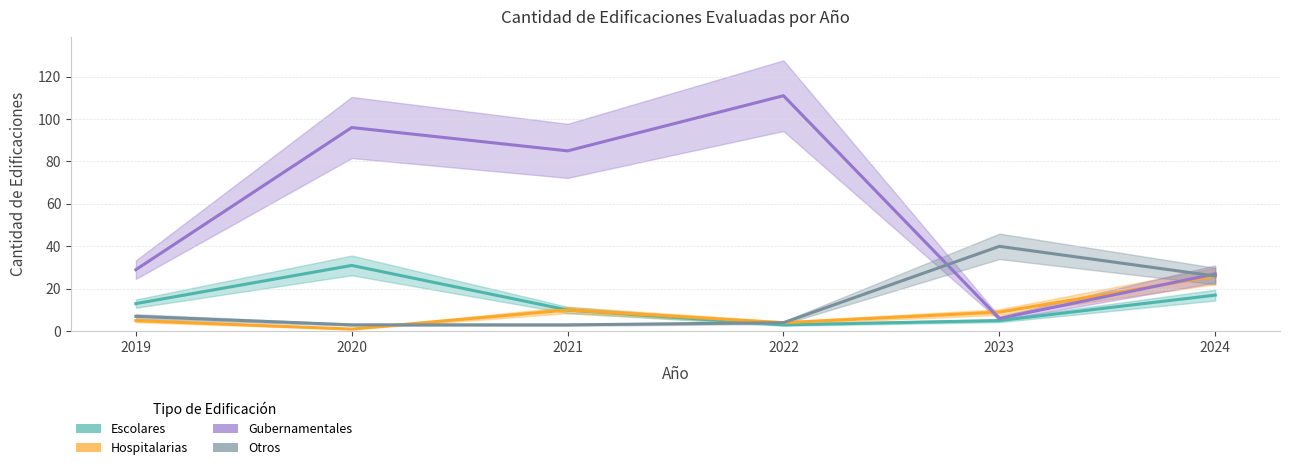

How many intersections are there between Hospitalarias and Otros?

1